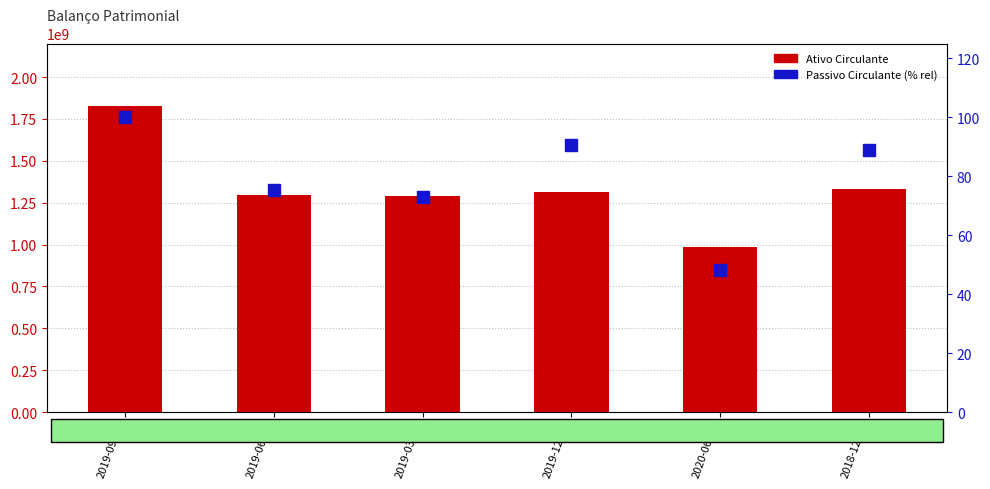

Between 2019-06-28 and 2019-03-29, which is larger?

2019-06-28